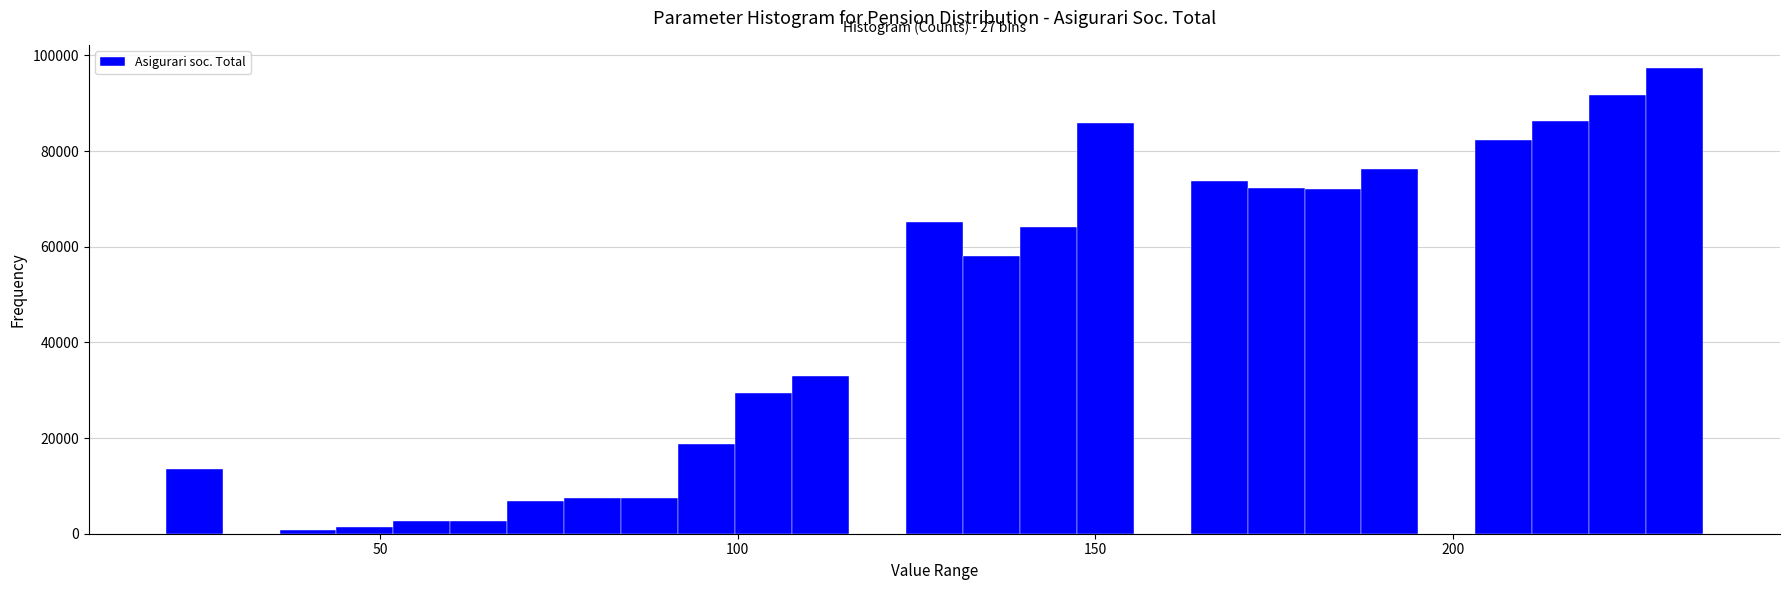

Read against the x-axis, roughly where is the centre of the tallest bar?

230